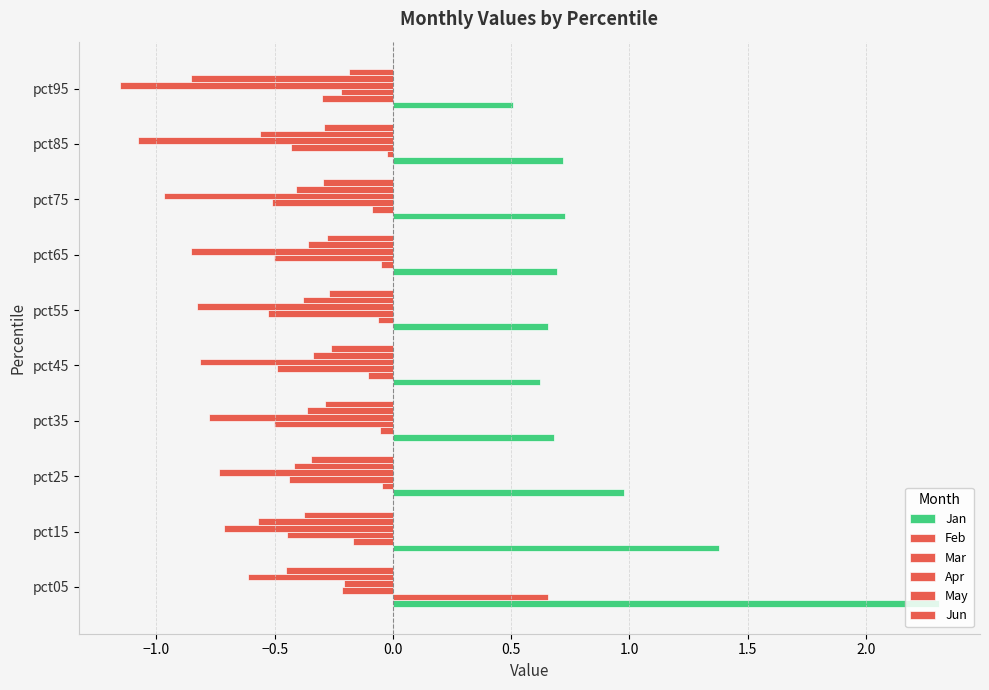

What position from the left is −1.0?

2